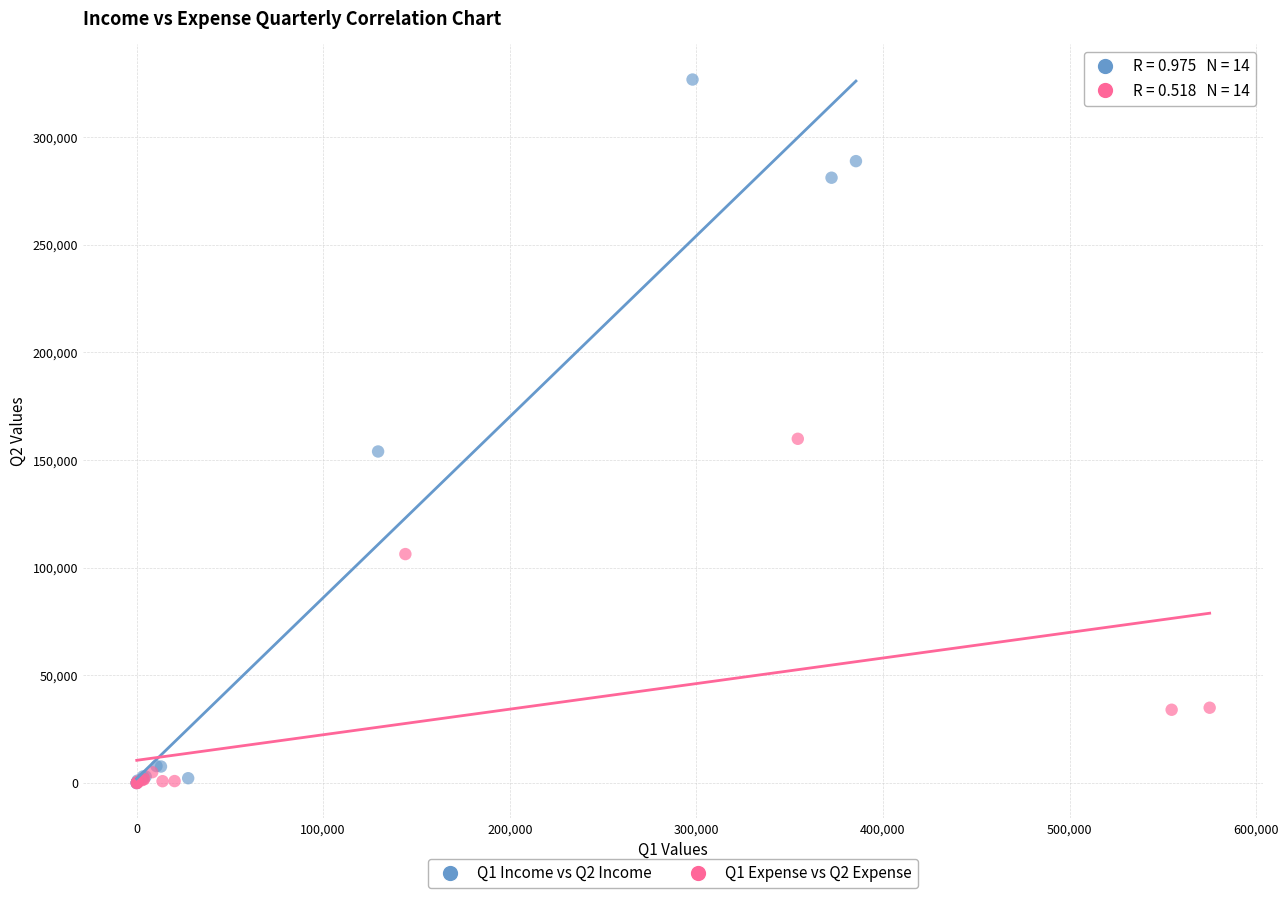

Which series reaches the maximum Y coordinate?

Q1 Income vs Q2 Income